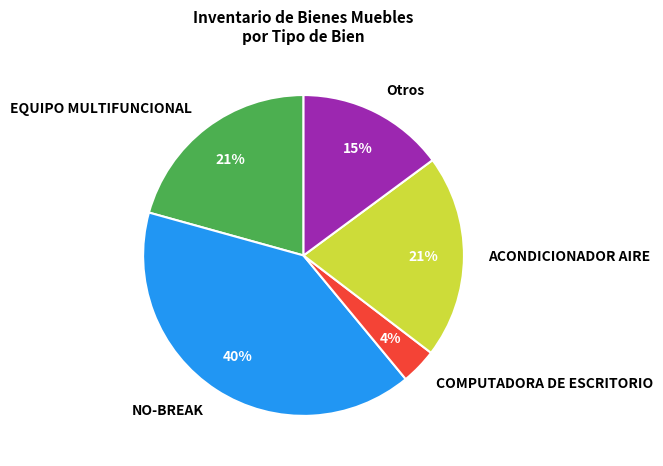

Do COMPUTADORA DE ESCRITORIO and EQUIPO MULTIFUNCIONAL together represent more than half of the pie?

No